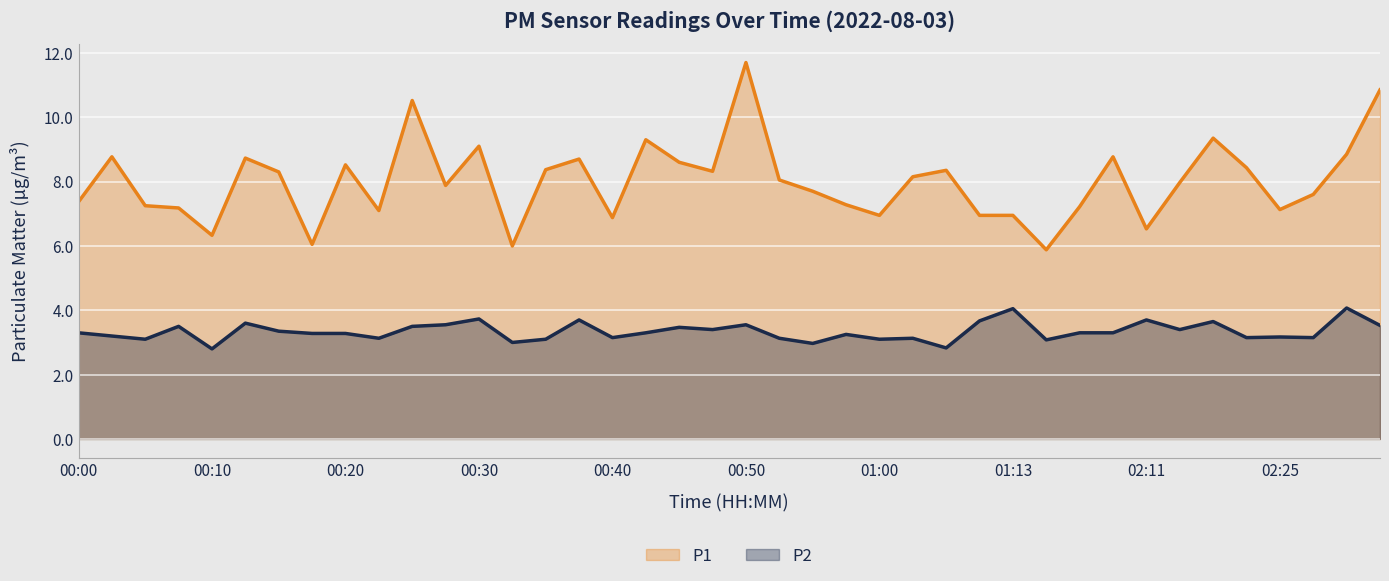

What is the smallest value displayed?

2.8